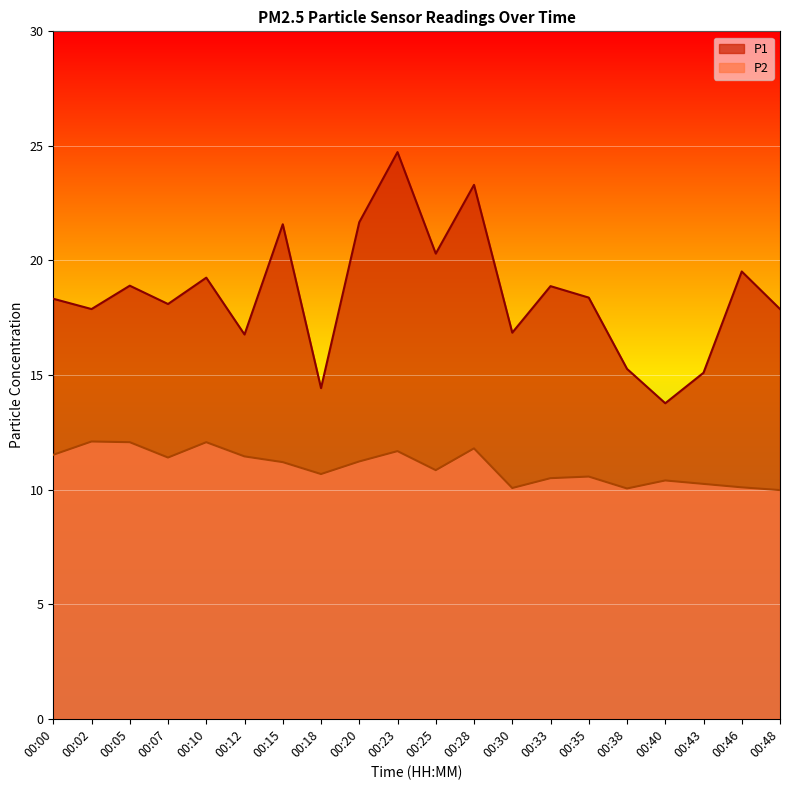

Reading right to left, what are all the values shown in this chart?

P1: 17.9	19.5	15.1	13.8	15.3	18.4	18.9	16.9	23.3	20.3	24.7	21.7	14.4	21.6	16.8	19.2	18.1	18.9	17.9	18.3
P2: 10.0	10.1	10.2	10.4	10.1	10.6	10.5	10.1	11.8	10.8	11.7	11.2	10.7	11.2	11.4	12.1	11.4	12.1	12.1	11.5